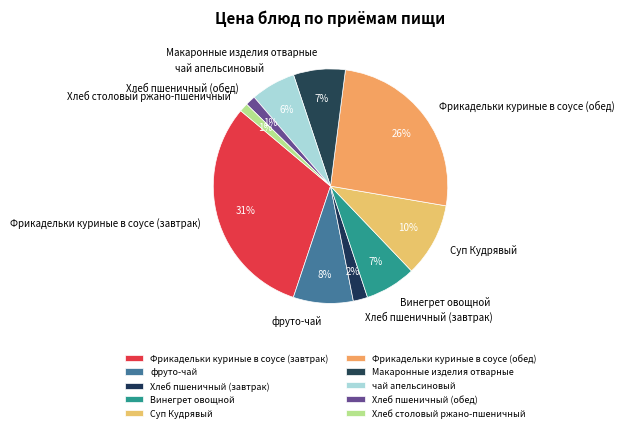

True or false: чай апельсиновый accounts for 12% of the total.

False